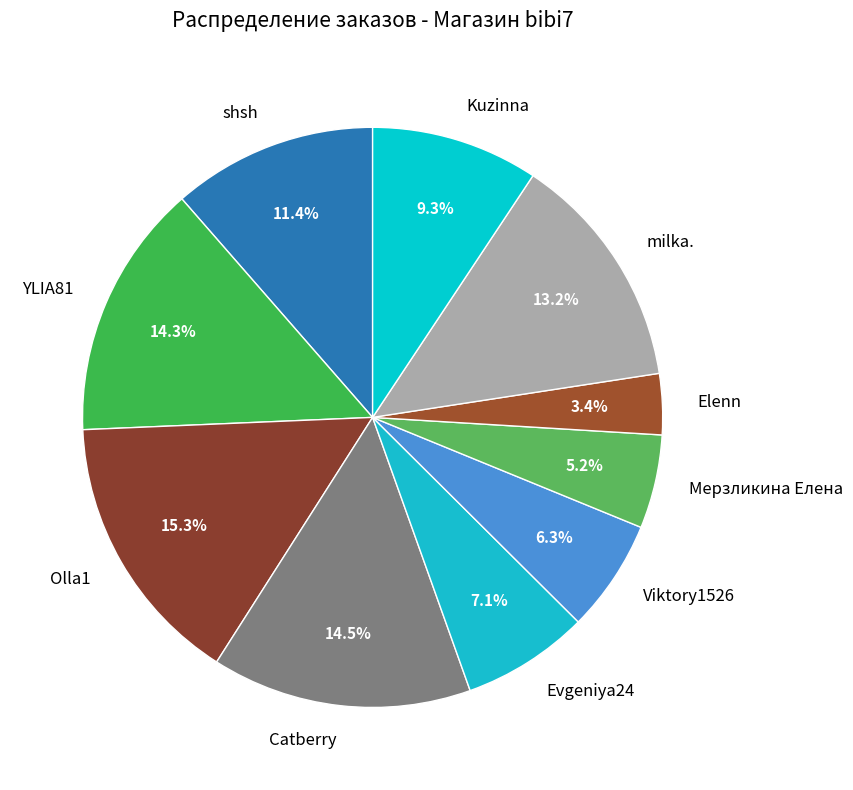

Does Olla1 account for over 50% of the chart?

No